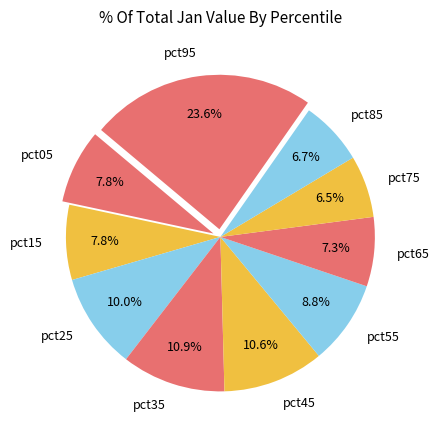

How many segments does this pie chart have?

10